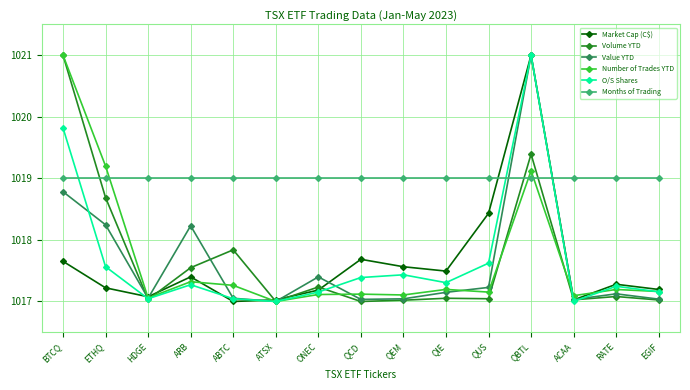

True or false: Number of Trades YTD has more than 2 points higher than both neighbors.

True